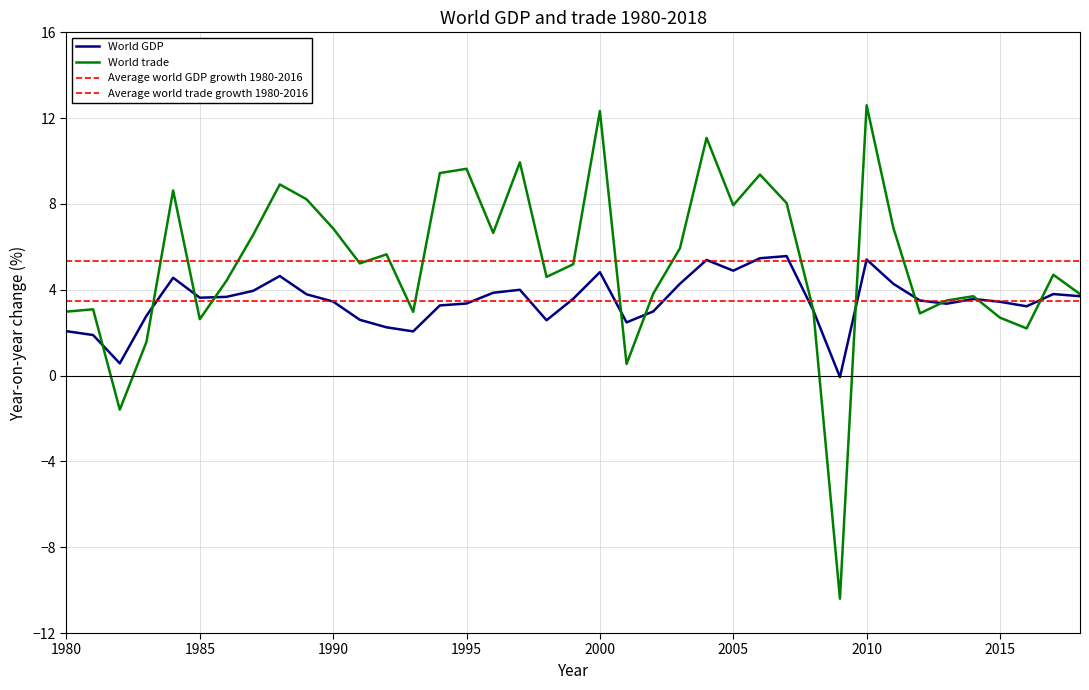

Does the chart display data point markers on the line(s)?

No